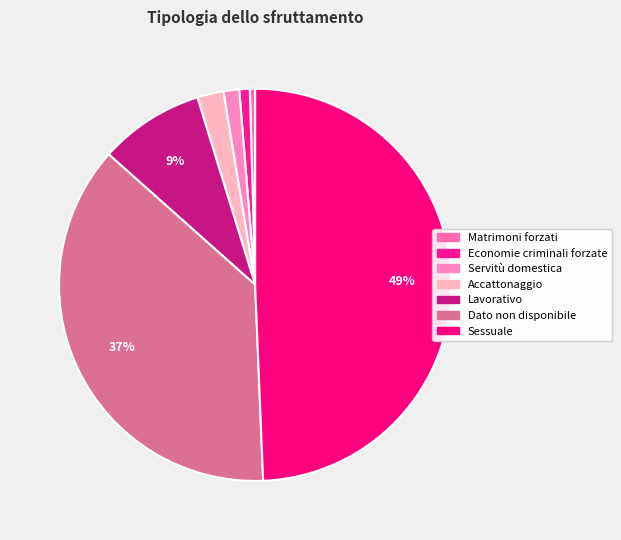

What is the change in value from Economie criminali forzate to Sessuale?

+48.5